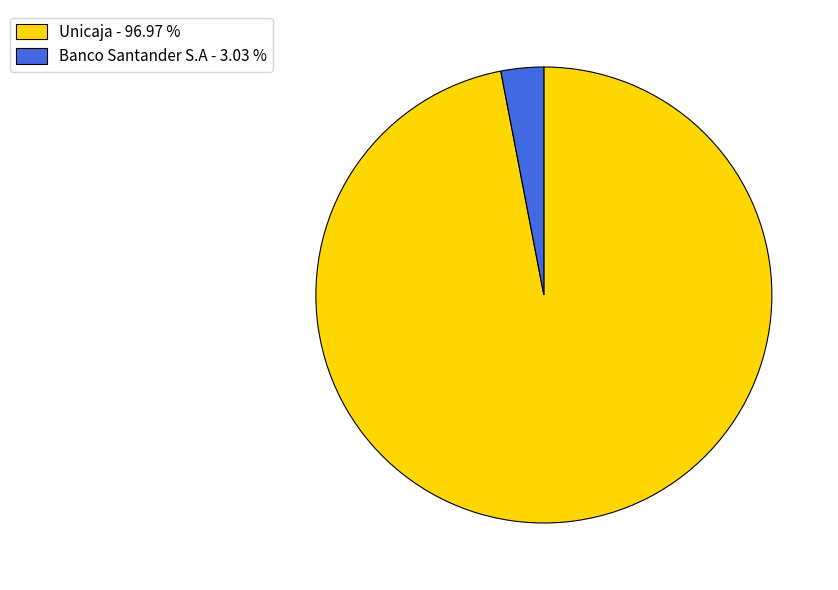

Approximately how many times larger is the value at Unicaja - 96.97 % compared to Banco Santander S.A - 3.03 %?

32.1